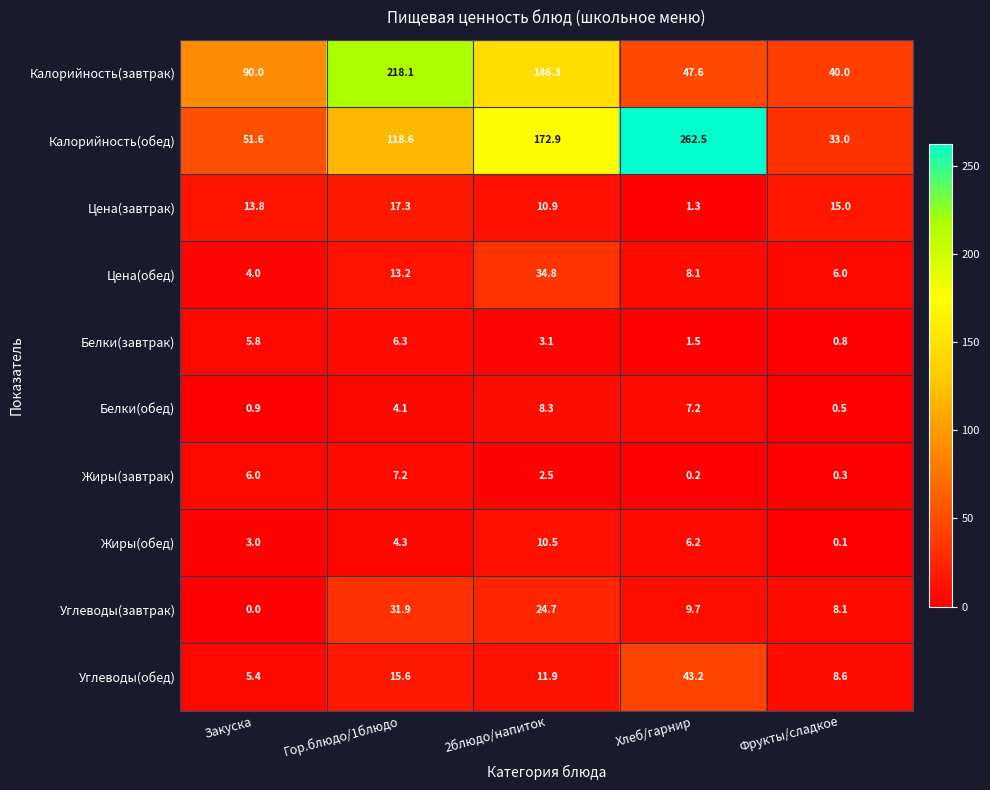

What is the average value of the Жиры(завтрак) series?

3.2